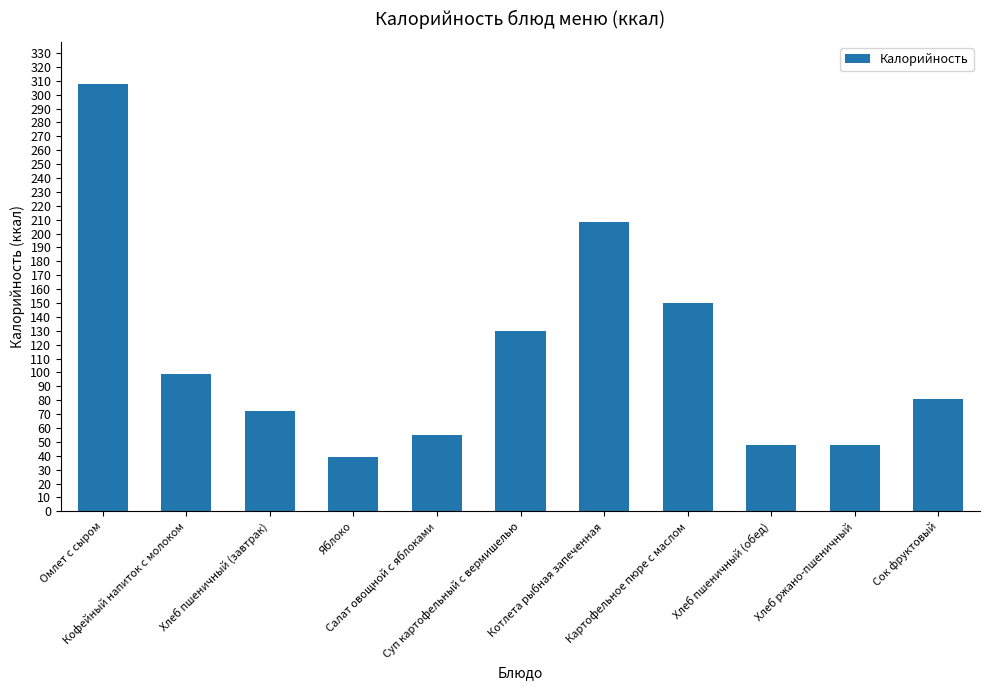

What is the value of the 6th bar from the left?

130